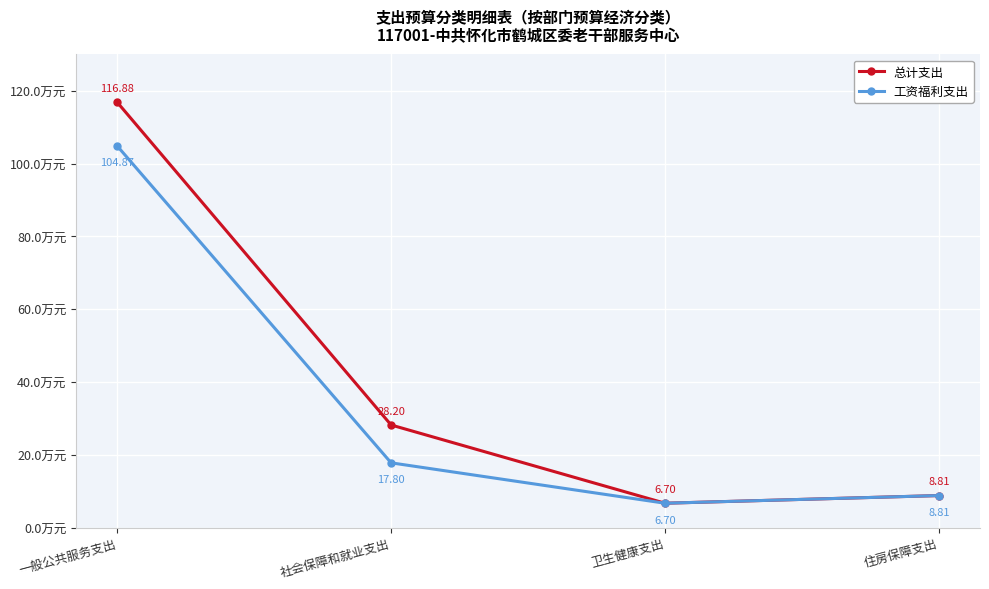

What is the label of the 4th point from the left?

住房保障支出